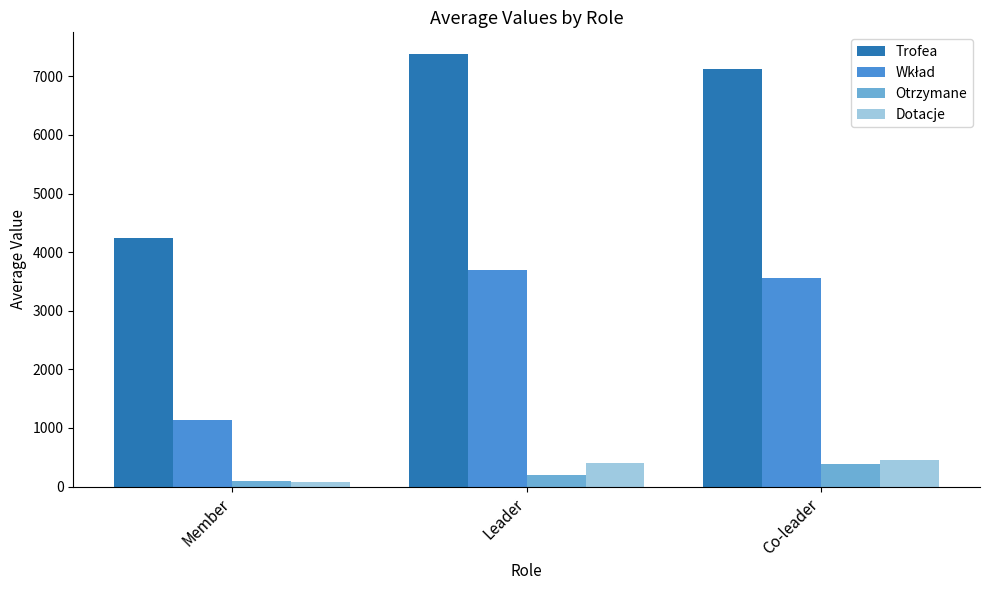

What is the maximum value for Dotacje?

452